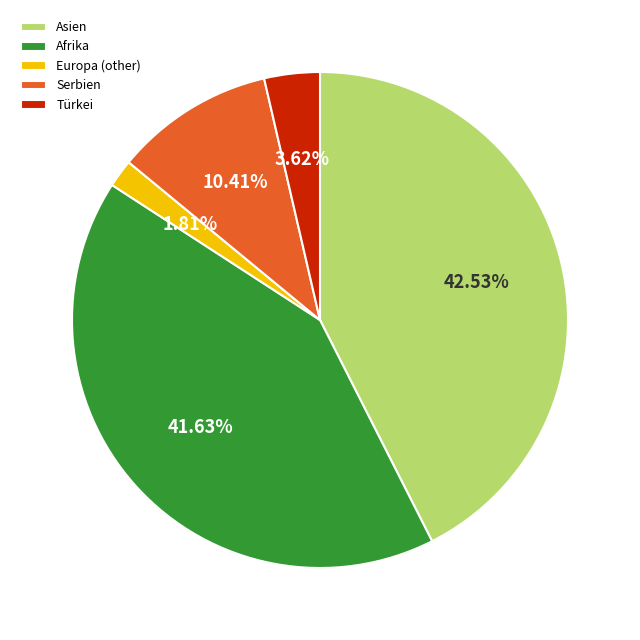

Rank the categories by value from highest to lowest.

Asien, Afrika, Serbien, Türkei, Europa (other)